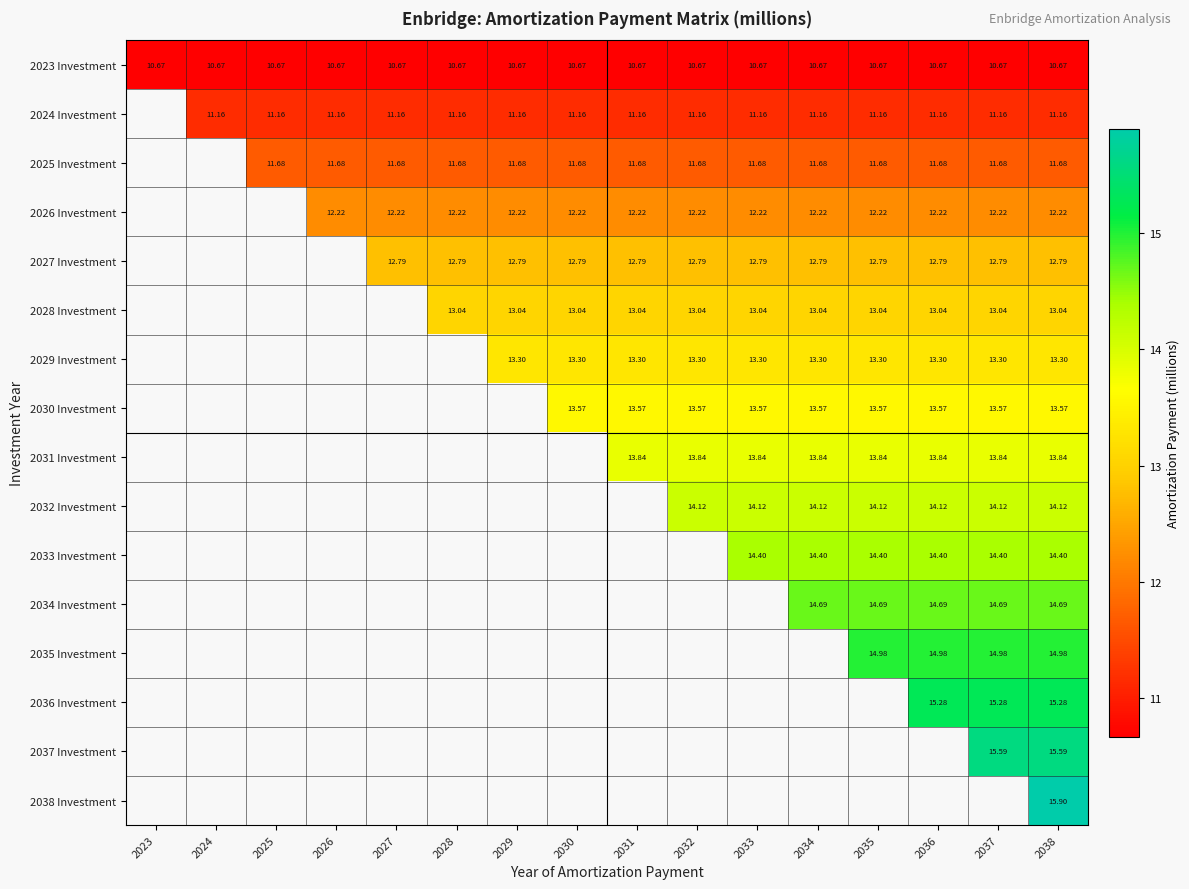

What is the minimum value shown in the chart?

10.7